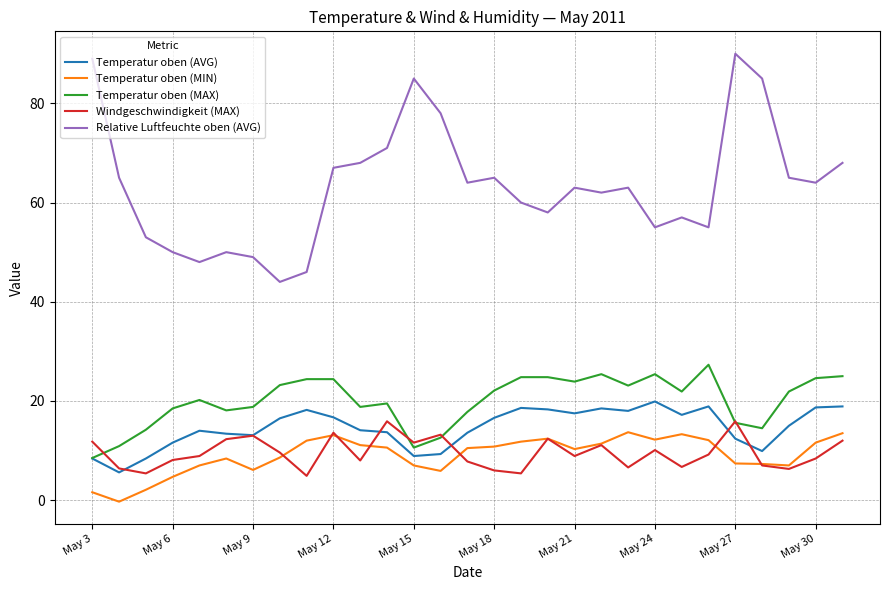

True or false: Temperatur oben (MAX) and Relative Luftfeuchte oben (AVG) intersect in this chart.

False